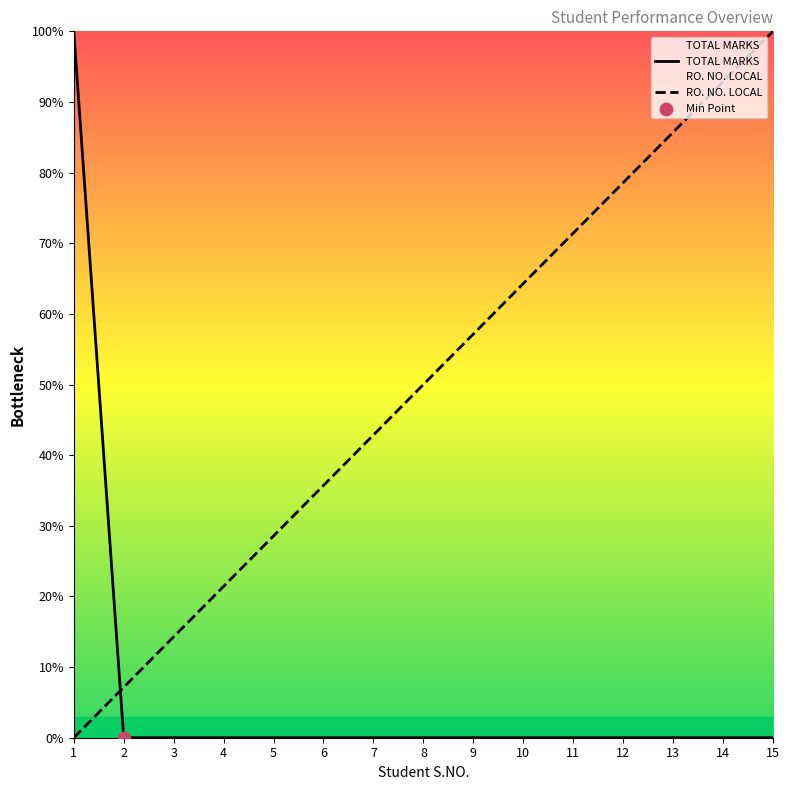

What is the total value across all series at 12?

78.6